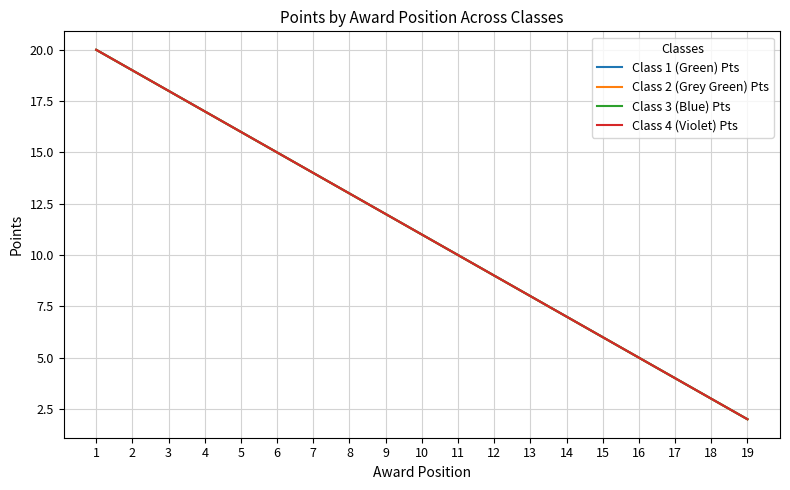

What is the value of the Class 3 (Blue) Pts point at the 13th from the left?

8